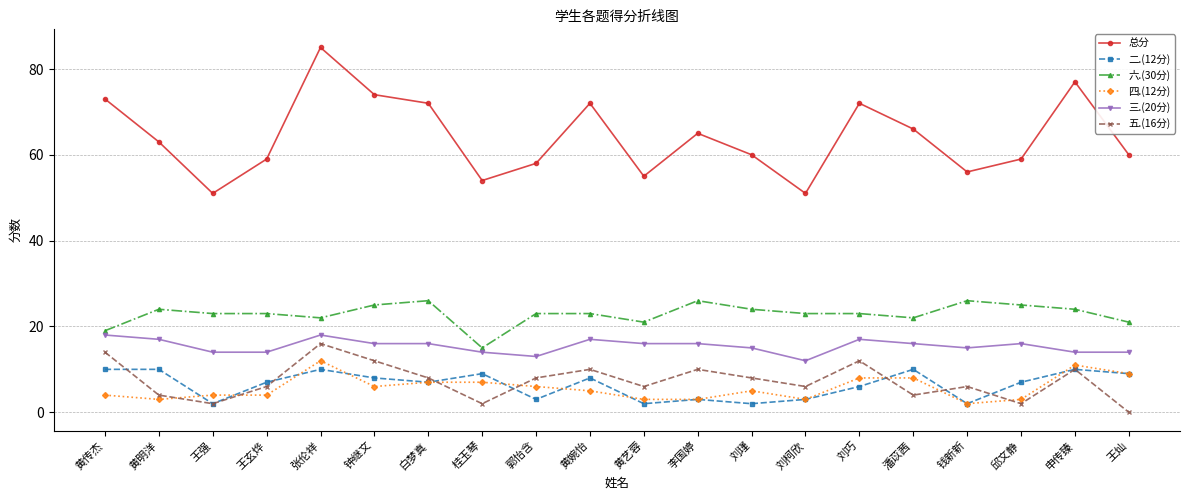

True or false: 六.(30分) and 总分 intersect in this chart.

False